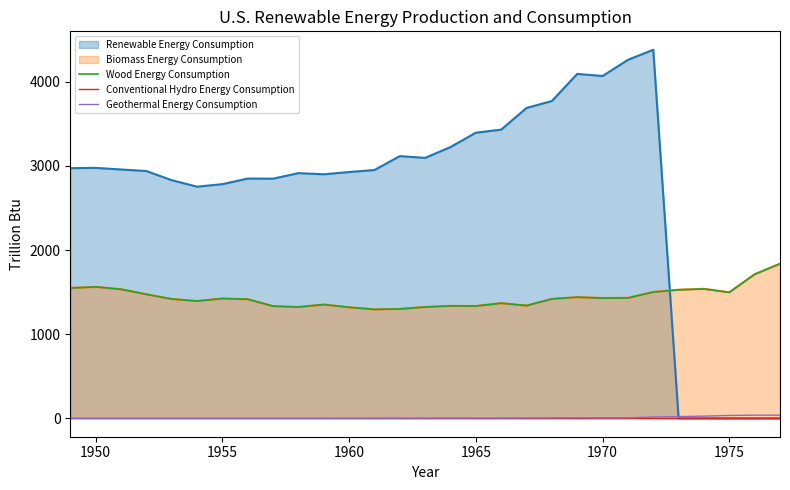

The value of Biomass Energy Consumption at 1955 is 658.4. True or false?

False